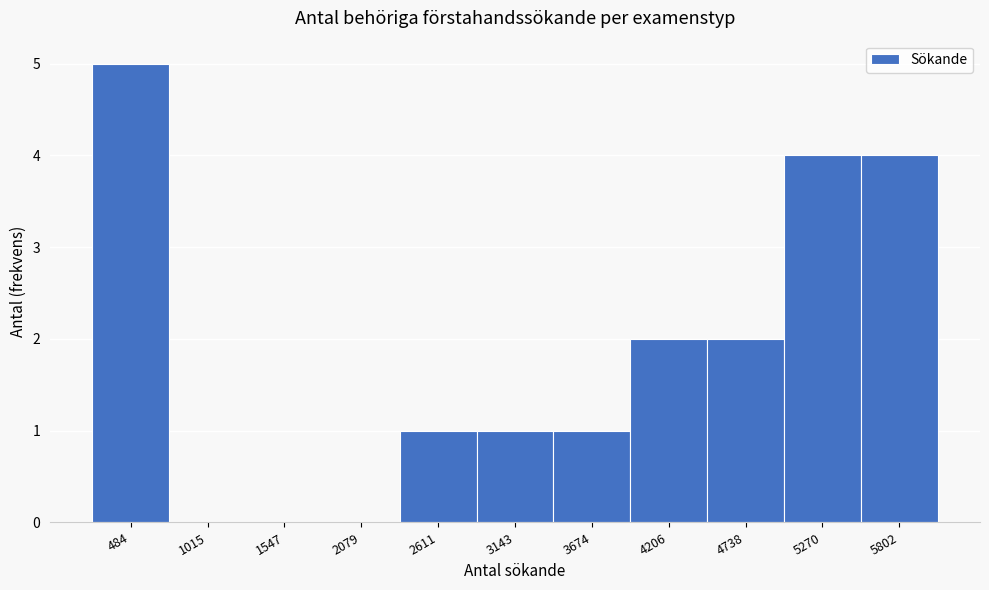

What is the ratio of the value at 4206 to the value at 4738?

1.0